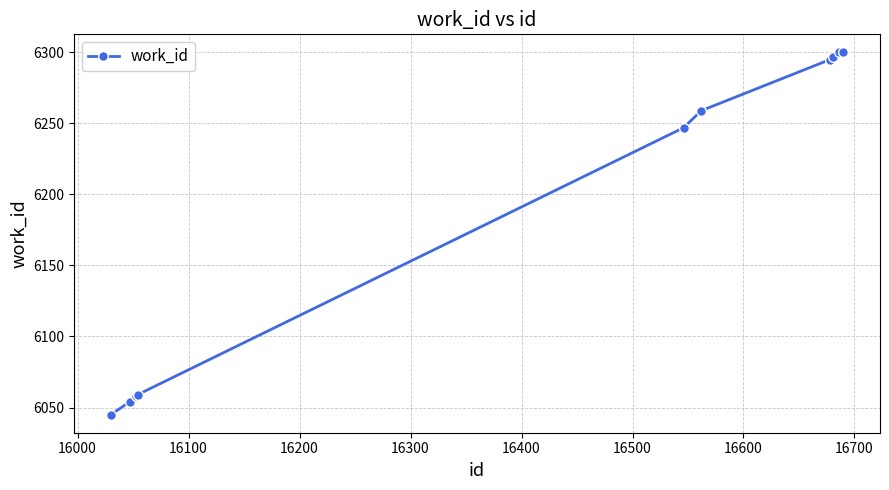

What is the maximum value shown in the chart?

6300